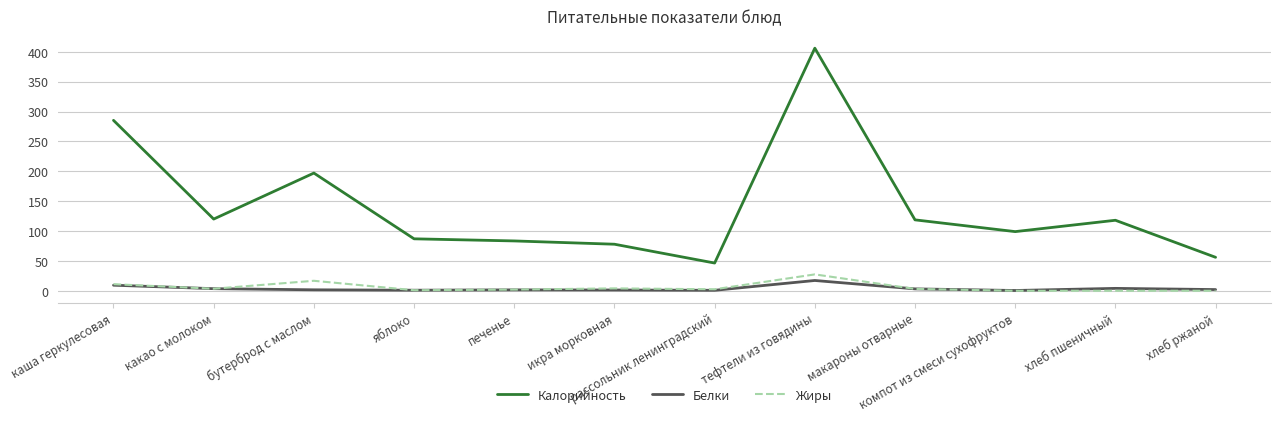

At how many categories does at least one series exceed 173?

3